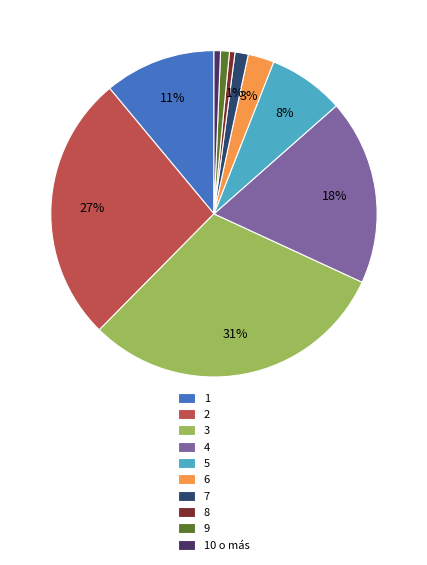

Is it true that 4 is 30% of the pie?

False